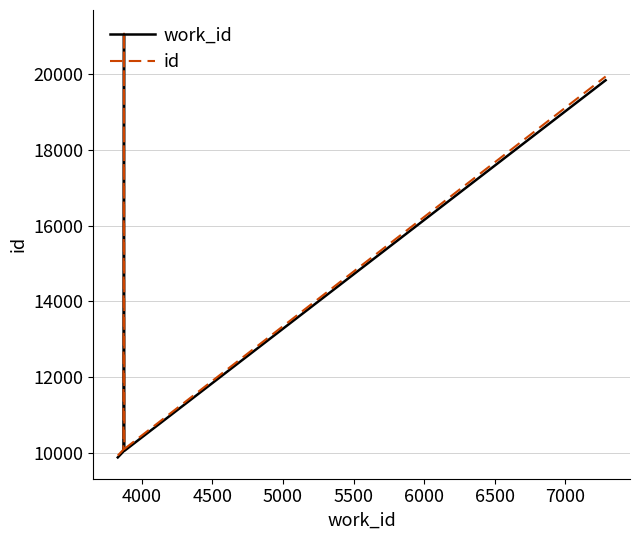

Reading right to left, what are all the values shown in this chart?

work_id: 19841.0	10049.0	10047.0	21030.0	21028.0	21027.0	10028.0	9871.0
id: 19940.2	10099.2	10097.2	21135.1	21133.1	21132.1	10078.1	9920.4